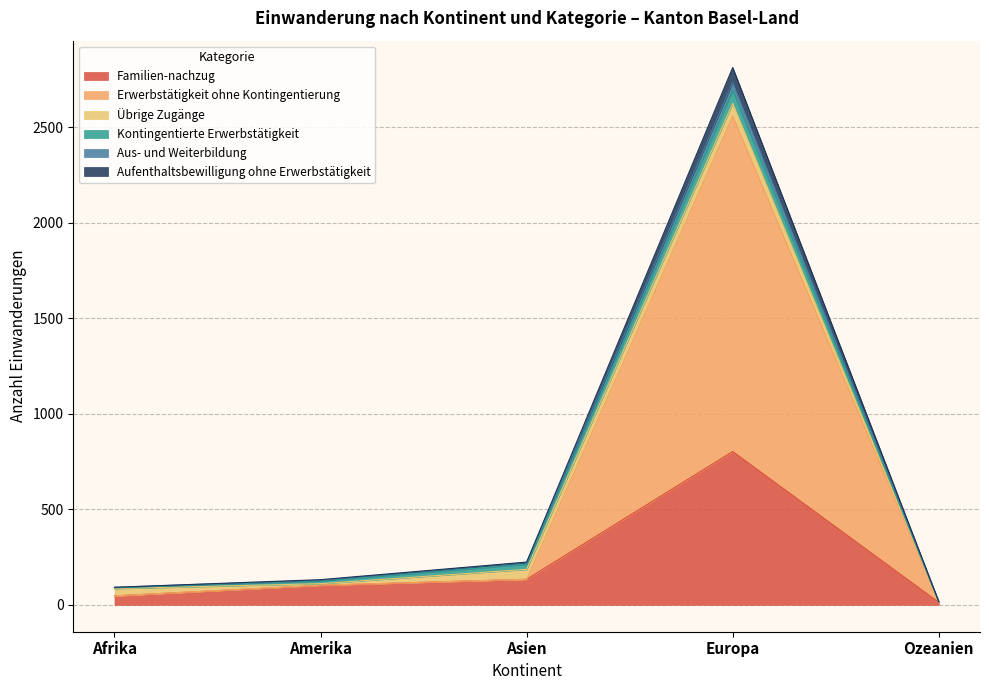

True or false: Erwerbstätigkeit ohne Kontingentierung has a value of 1698 at Europa.

False